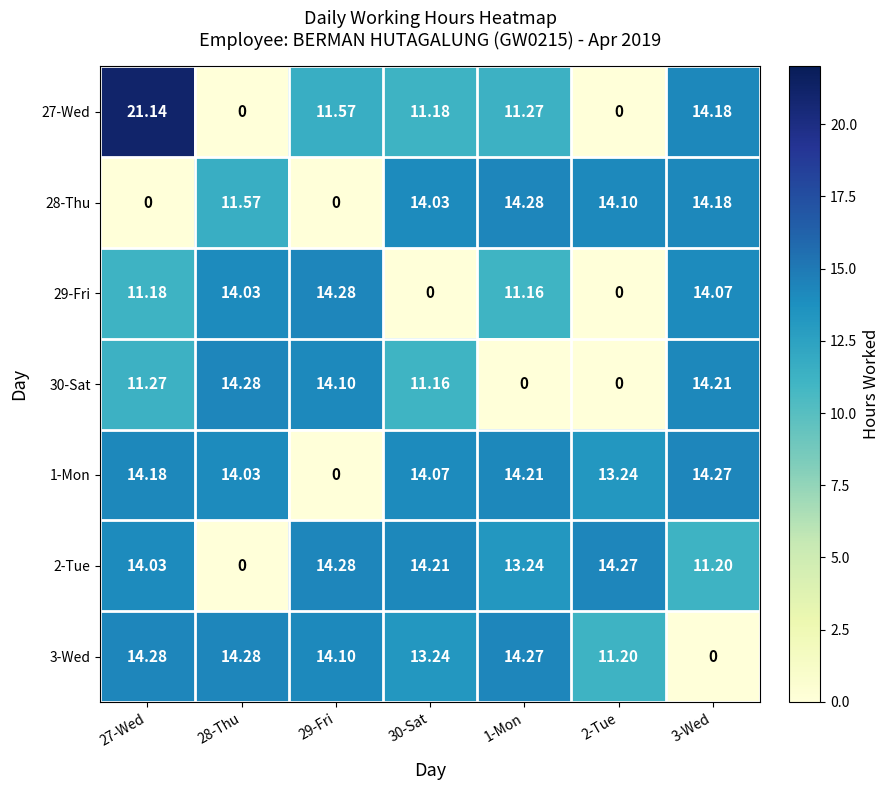

How many data points does each series have?

7